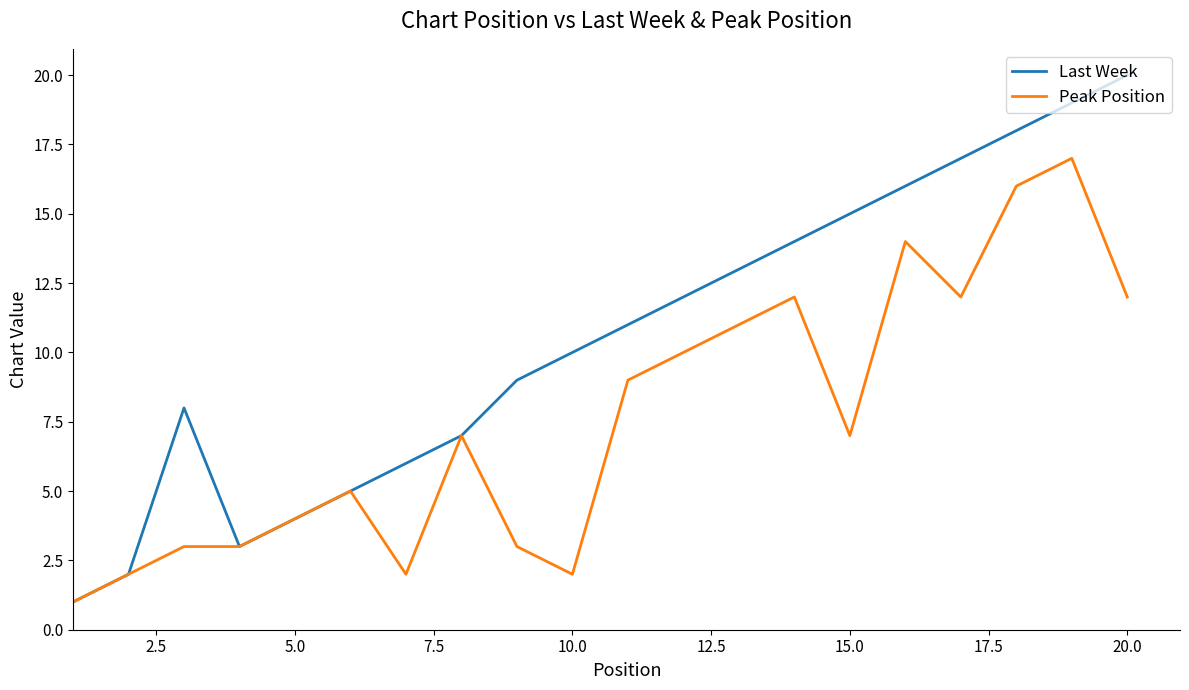

List the series in order of their peak value, lowest first.

Peak Position, Last Week